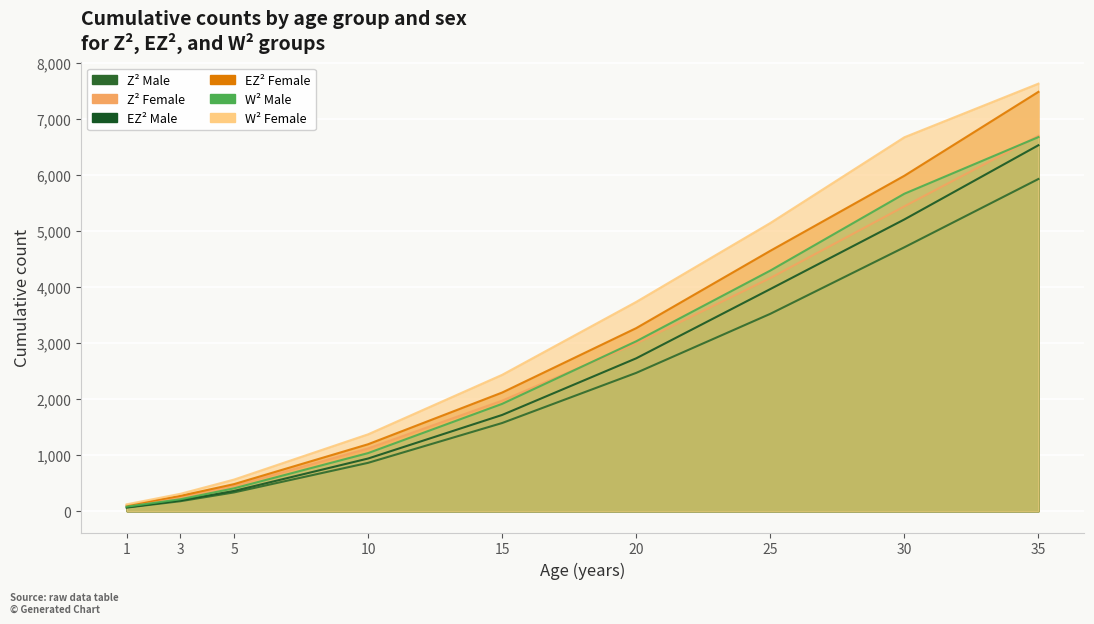

True or false: EZ2_male_cumulative and Z2_male_cumulative cross at least once.

False